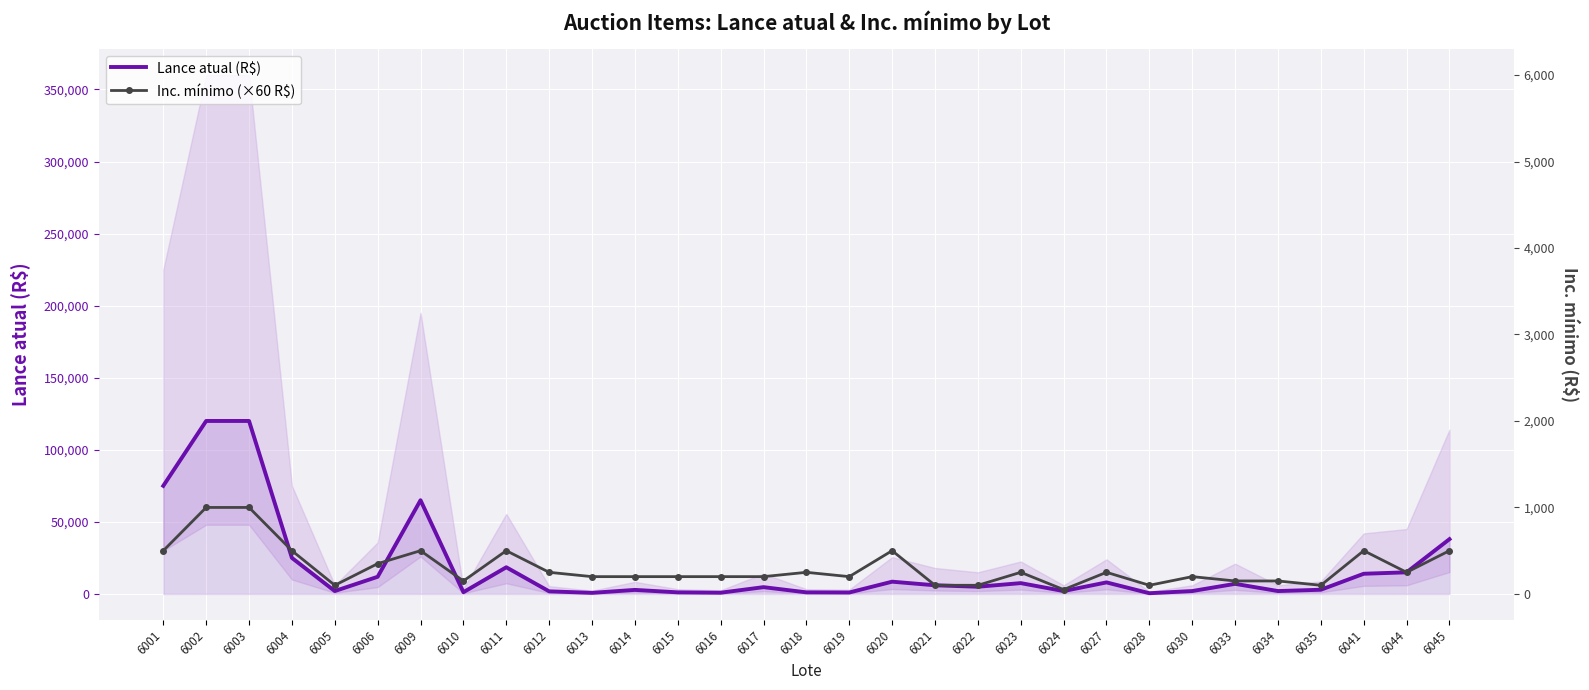

How many data points in Lance atual (R$) are less than 5000?

15